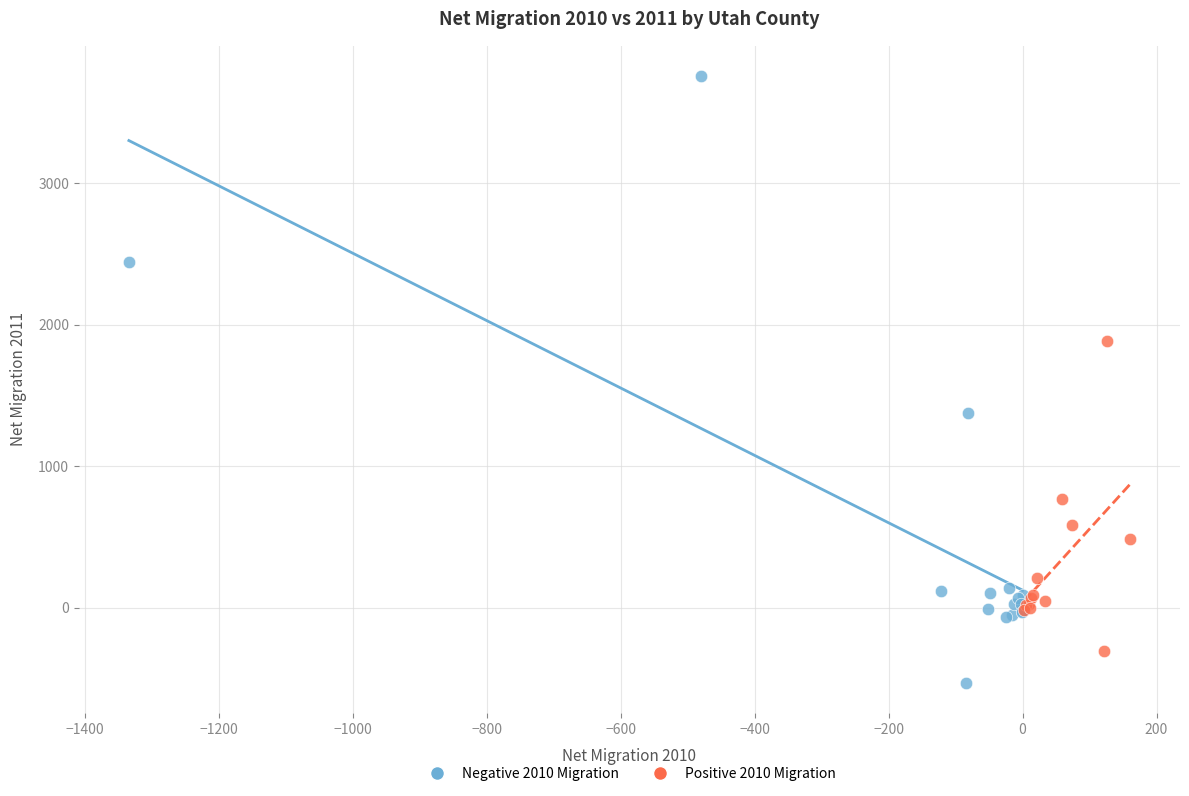

Which series has the largest Y range (max minus min)?

Negative 2010 Migration